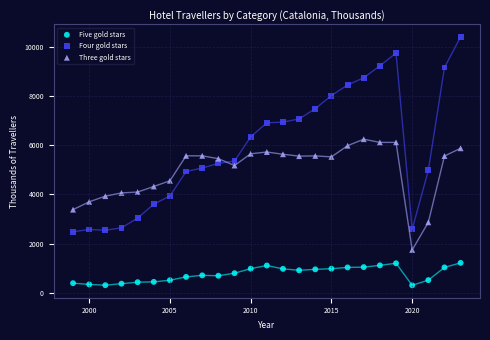

What are all the series names shown in the legend?

Five gold stars, Four gold stars, Three gold stars